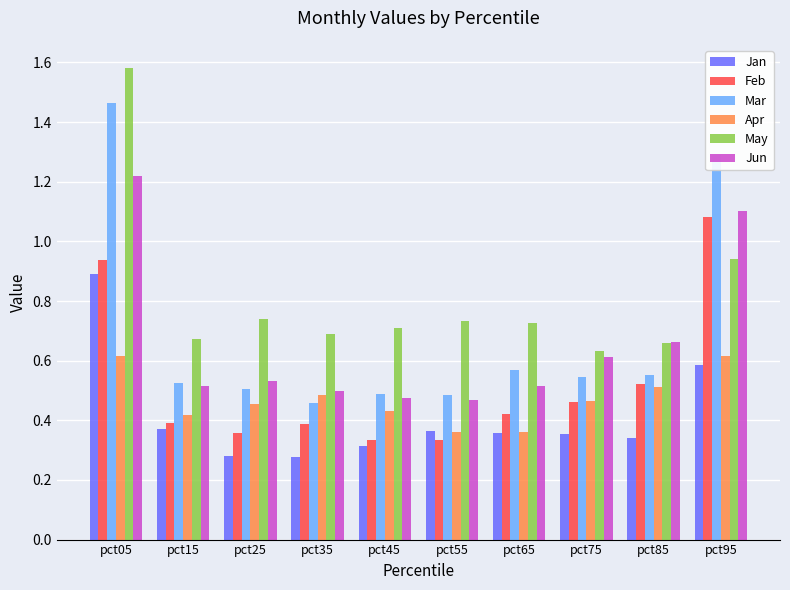

Is the value of Jan at pct75 greater than the value of Mar at pct75?

No